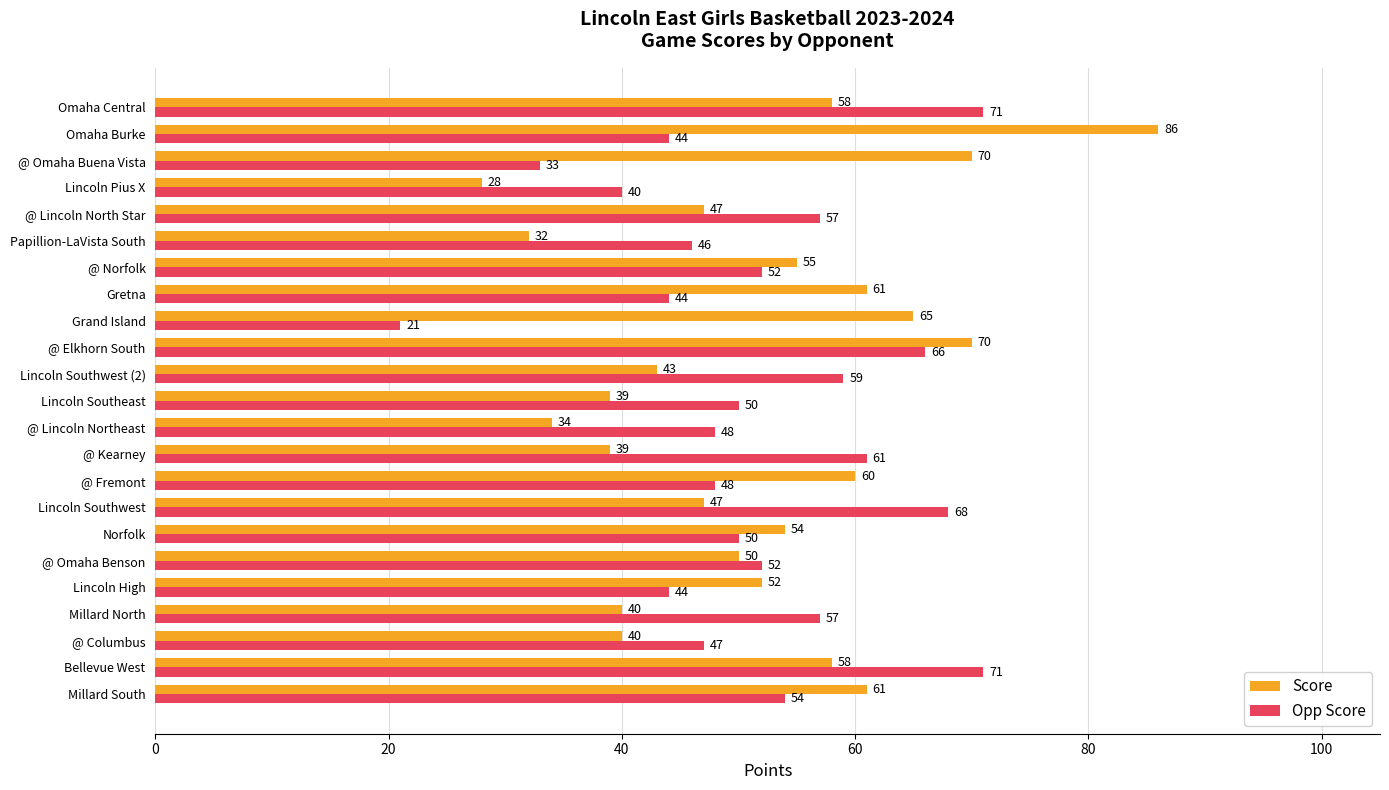

Rank the series by their average value, from highest to lowest.

Score, Opp Score